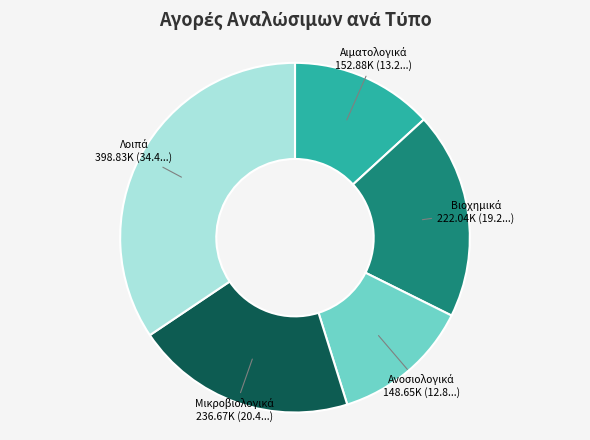

Is there a majority slice in this chart?

No